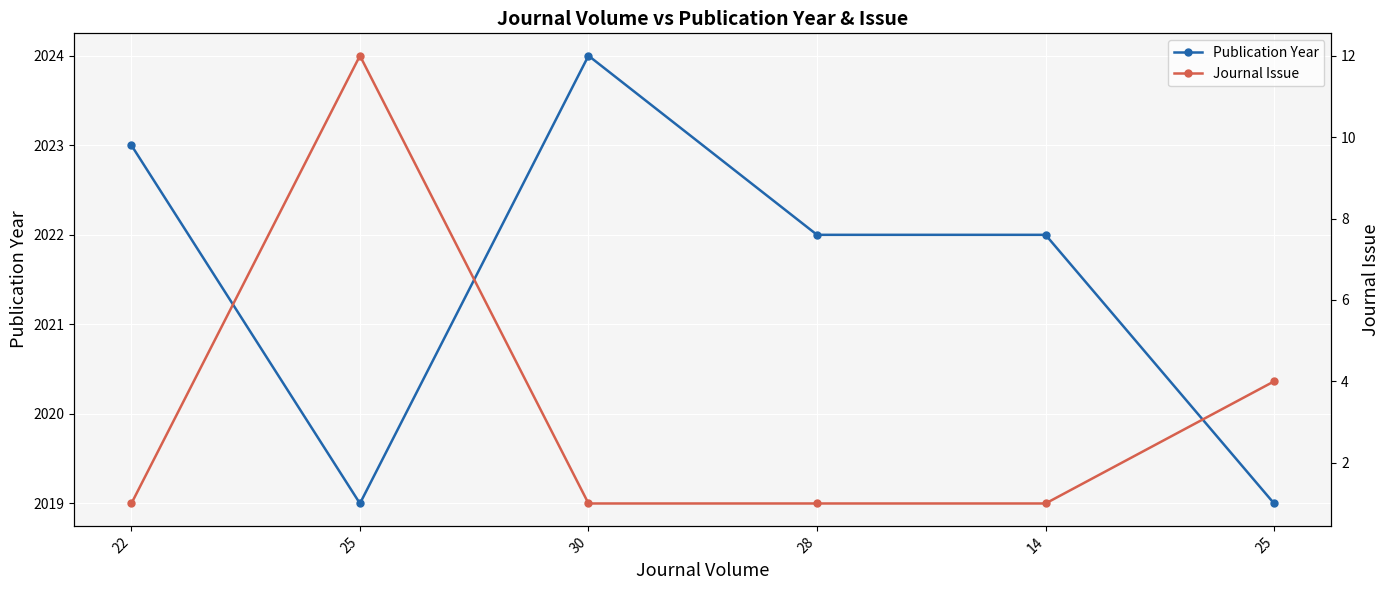

Where is Publication Year nearest to the value 2021?

28